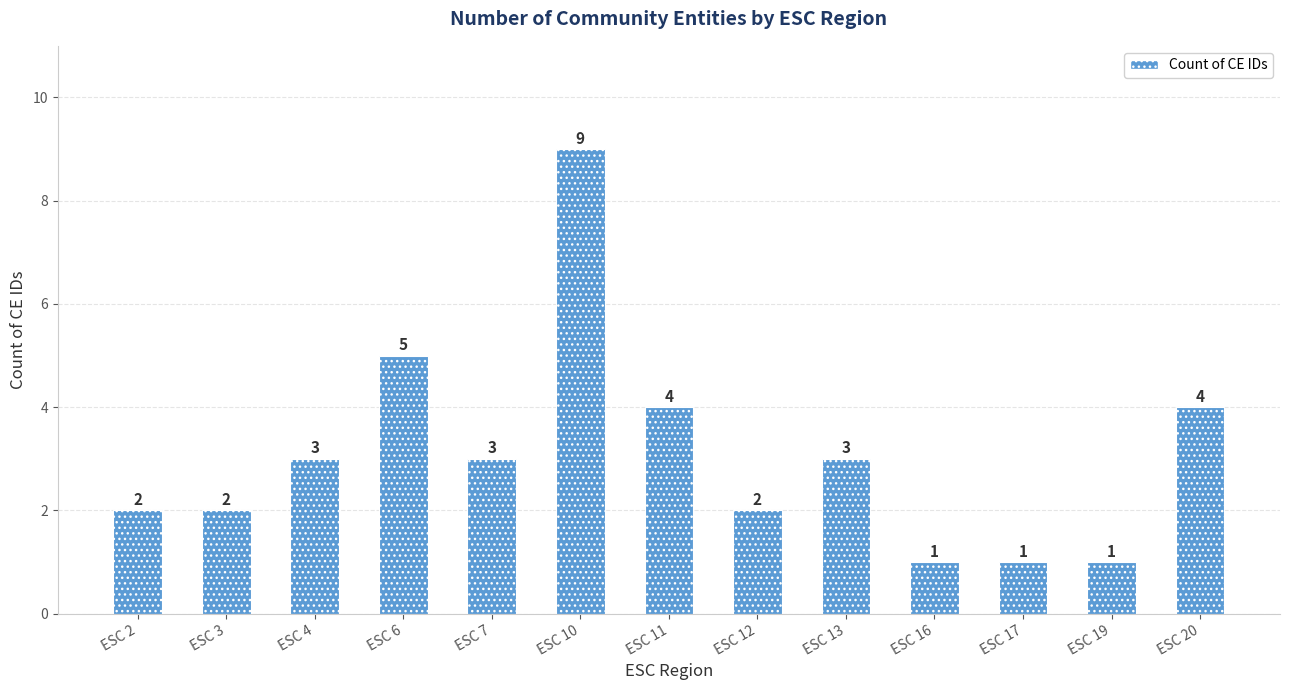

Reading left to right, transcribe all the data shown in this chart.

ESC 2=2	ESC 3=2	ESC 4=3	ESC 6=5	ESC 7=3	ESC 10=9	ESC 11=4	ESC 12=2	ESC 13=3	ESC 16=1	ESC 17=1	ESC 19=1	ESC 20=4